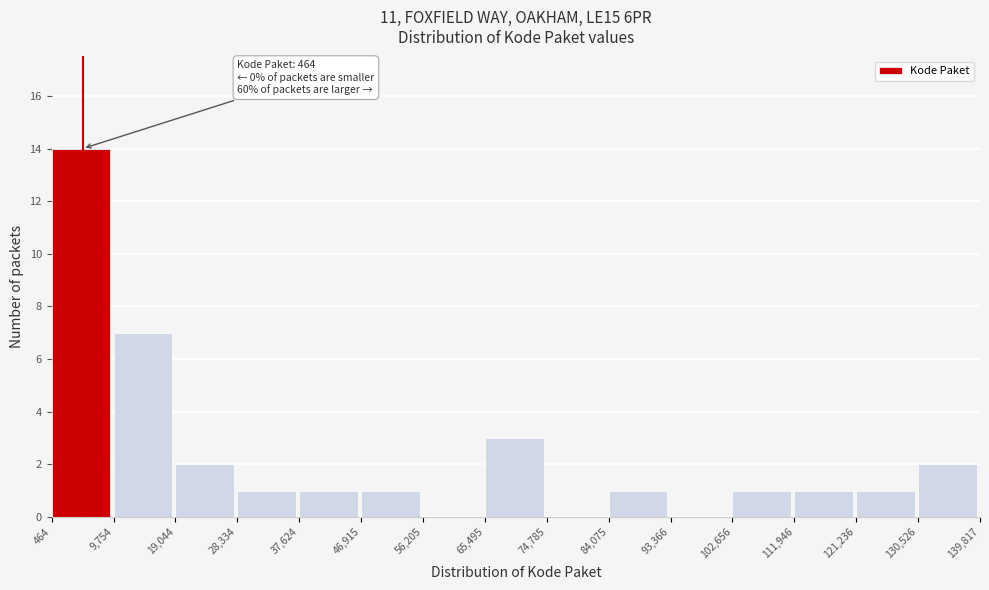

Over which range of the x-axis is the bar tallest?

464 to 9,754